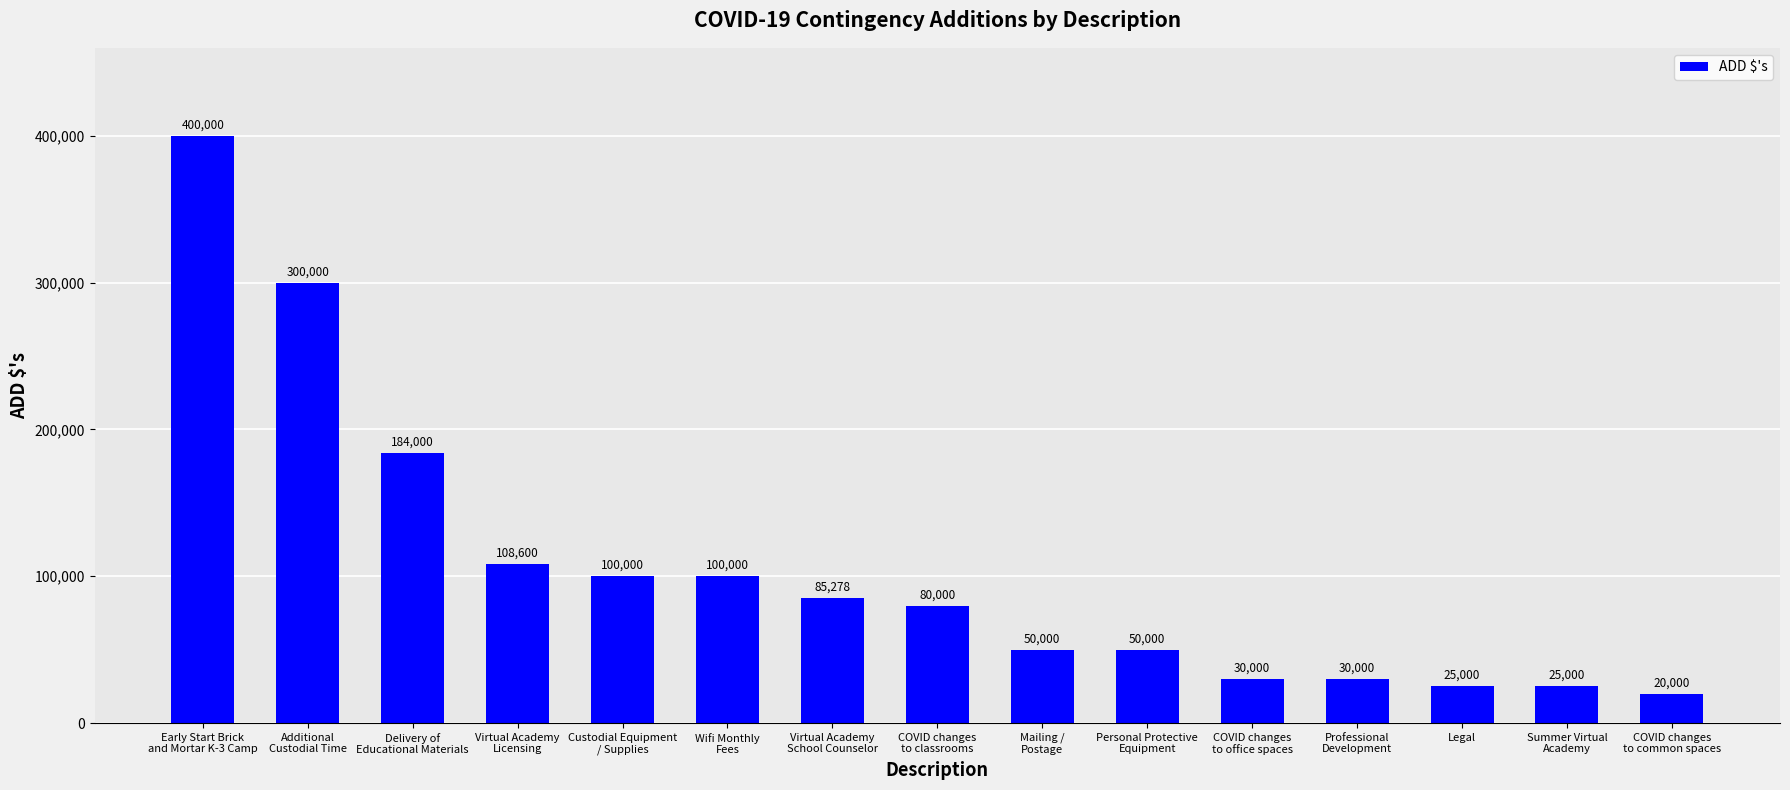

Reading left to right, transcribe all the data shown in this chart.

Early Start Brick
and Mortar K-3 Camp=400000	Additional
Custodial Time=300000	Delivery of
Educational Materials=184000	Virtual Academy
Licensing=108600	Custodial Equipment
/ Supplies=100000	Wifi Monthly
Fees=100000	Virtual Academy
School Counselor=85278	COVID changes
to classrooms=80000	Mailing /
Postage=50000	Personal Protective
Equipment=50000	COVID changes
to office spaces=30000	Professional
Development=30000	Legal=25000	Summer Virtual
Academy=25000	COVID changes
to common spaces=20000